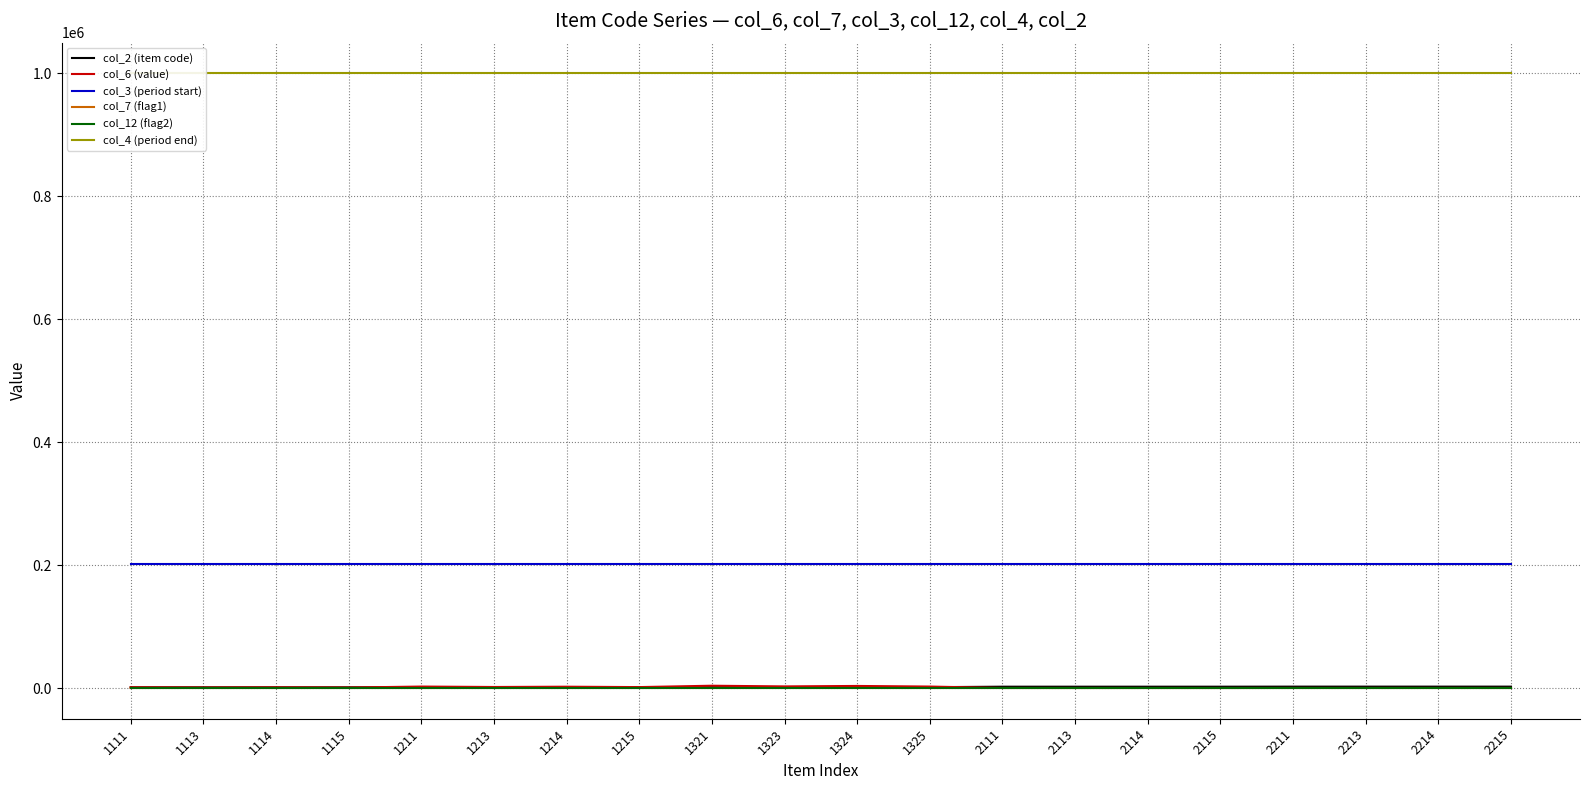

Reading left to right, what are all the values shown in this chart?

col_2 (item code): 1111=1111	1113=1113	1114=1114	1115=1115	1211=1211	1213=1213	1214=1214	1215=1215	1321=1321	1323=1323	1324=1324	1325=1325	2111=2111	2113=2113	2114=2114	2115=2115	2211=2211	2213=2213	2214=2214	2215=2215
col_6 (value): 1111=1168	1113=818	1114=1051	1115=736	1211=2335	1213=1635	1214=2102	1215=1472	1321=3704	1323=2593	1324=3334	1325=2334	2111=38	2113=27	2114=34	2115=24	2211=77	2213=54	2214=69	2215=49
col_3 (period start): 1111=201604	1113=201604	1114=201604	1115=201604	1211=201604	1213=201604	1214=201604	1215=201604	1321=201604	1323=201604	1324=201604	1325=201604	2111=201604	2113=201604	2114=201604	2115=201604	2211=201604	2213=201604	2214=201604	2215=201604
col_7 (flag1): 1111=3	1113=3	1114=3	1115=3	1211=3	1213=3	1214=3	1215=3	1321=3	1323=3	1324=3	1325=3	2111=2	2113=2	2114=2	2115=2	2211=2	2213=2	2214=2	2215=2
col_12 (flag2): 1111=0	1113=0	1114=0	1115=0	1211=0	1213=0	1214=0	1215=0	1321=0	1323=0	1324=0	1325=0	2111=0	2113=0	2114=0	2115=0	2211=0	2213=0	2214=0	2215=0
col_4 (period end): 1111=999999	1113=999999	1114=999999	1115=999999	1211=999999	1213=999999	1214=999999	1215=999999	1321=999999	1323=999999	1324=999999	1325=999999	2111=999999	2113=999999	2114=999999	2115=999999	2211=999999	2213=999999	2214=999999	2215=999999